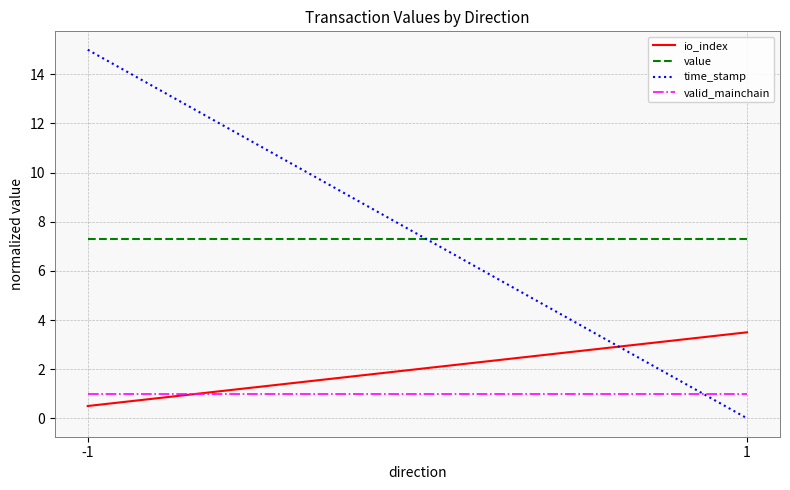

Reading left to right, list all the values displayed in this chart.

io_index: 0.5	3.5
value: 7.3	7.3
time_stamp: 15.0	0.0
valid_mainchain: 1.0	1.0